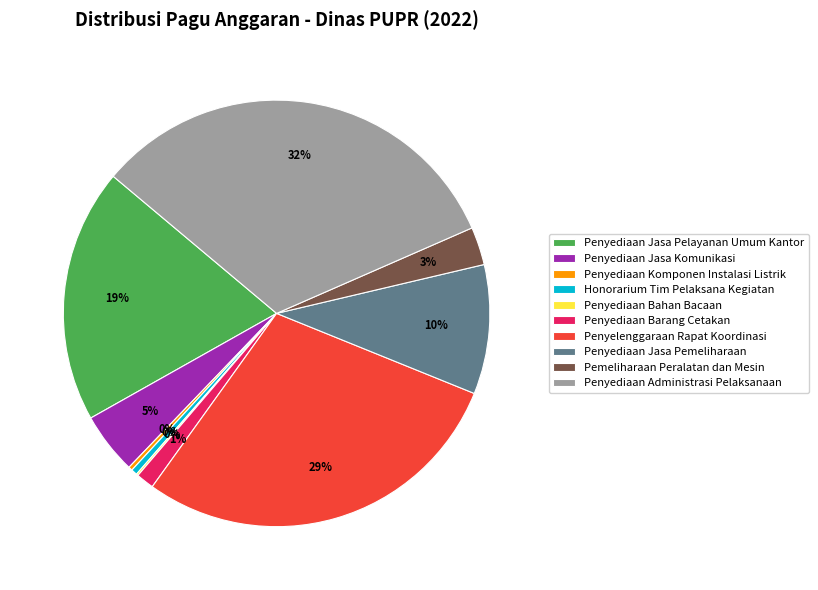

Is the sum of Penyediaan Jasa Pelayanan Umum Kantor and Penyediaan Barang Cetakan greater than half?

No